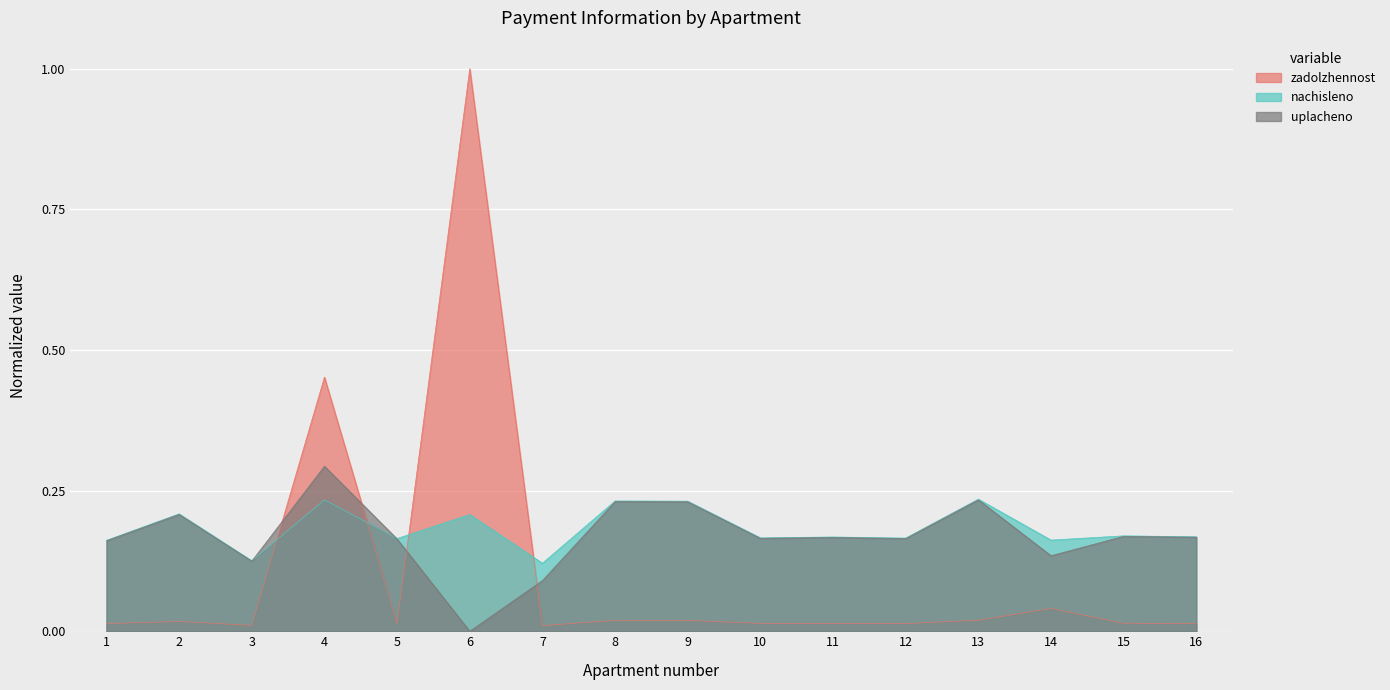

What are all the series names shown in the legend?

zadolzhennost, nachisleno, uplacheno